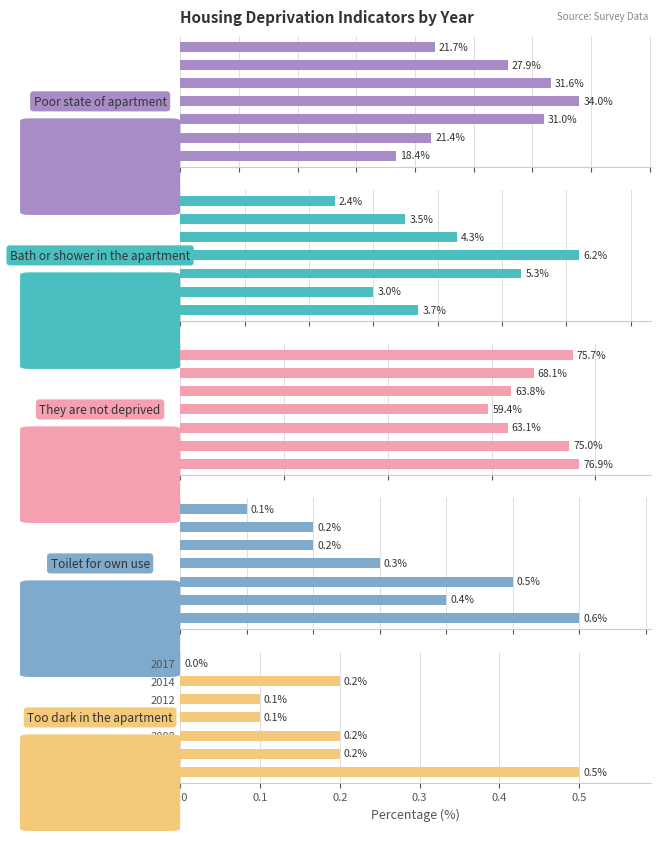

At how many categories does at least one series exceed 28?

7